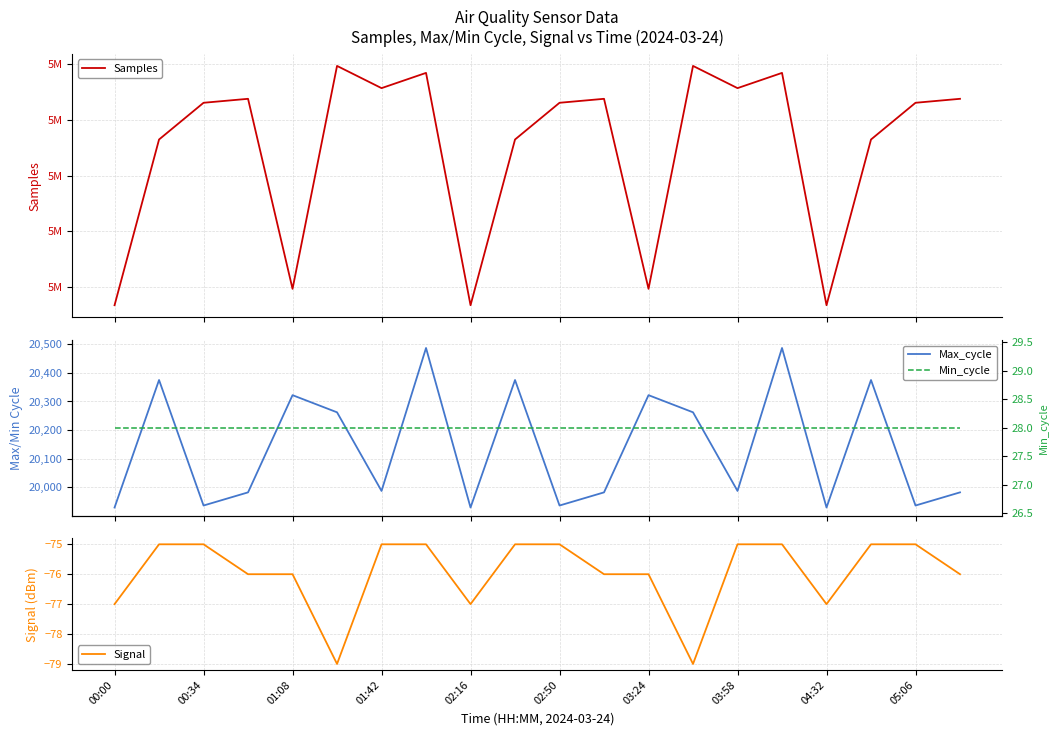

What is the lowest value of the Samples series?

5018358